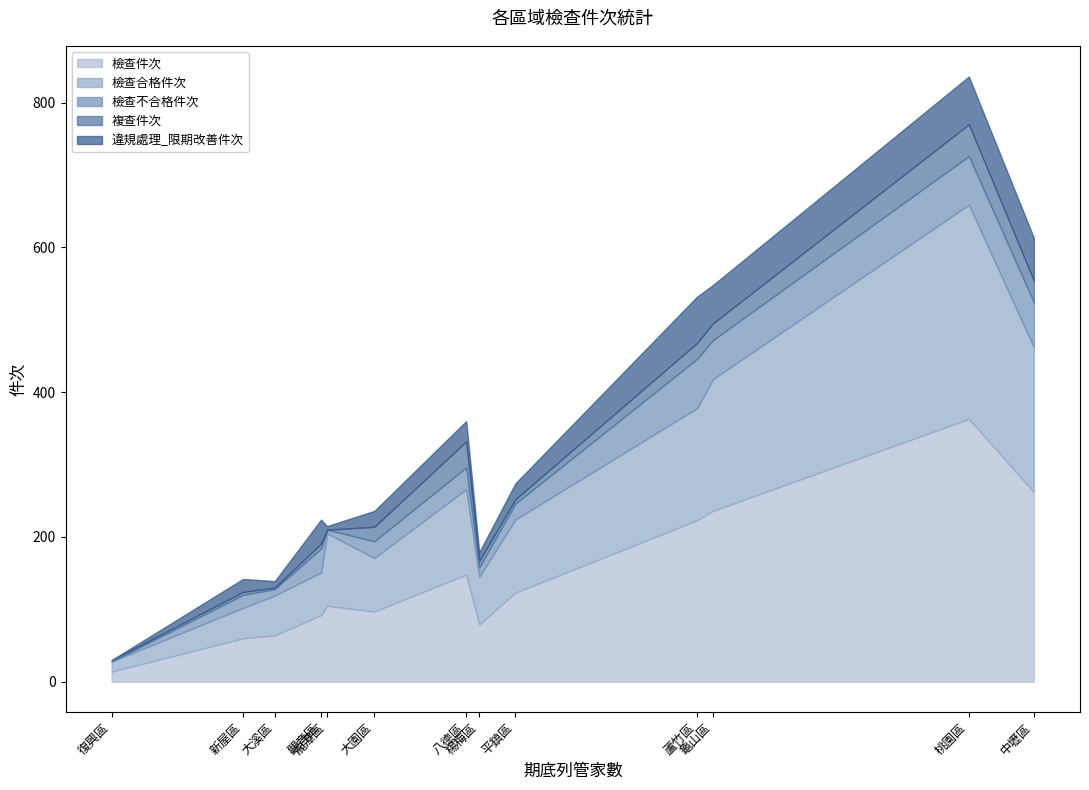

What is the highest value of the 檢查件次 series?

363